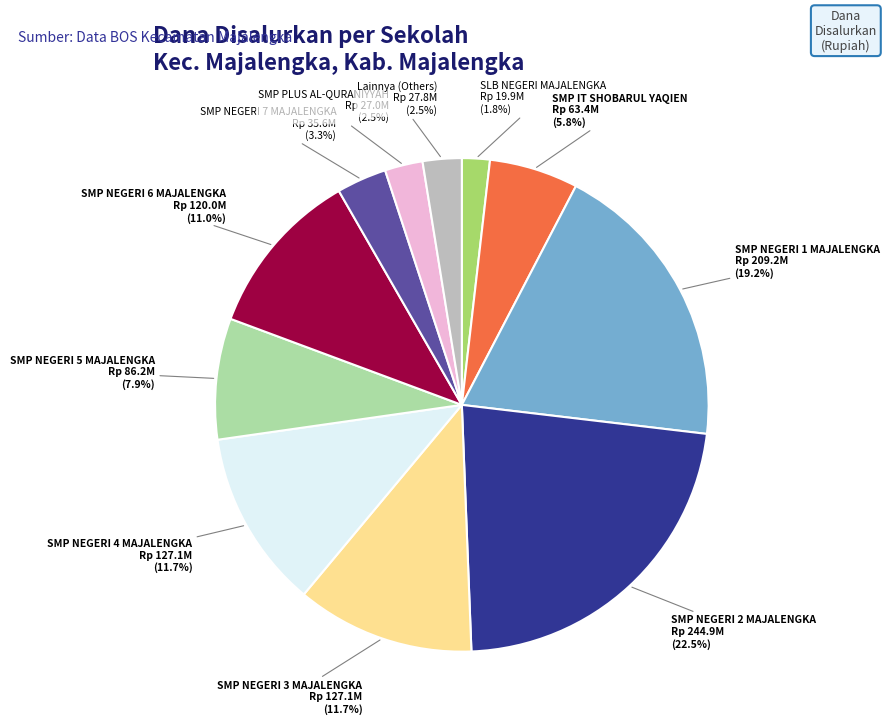

To the nearest percent, what is the average slice percentage?

9%